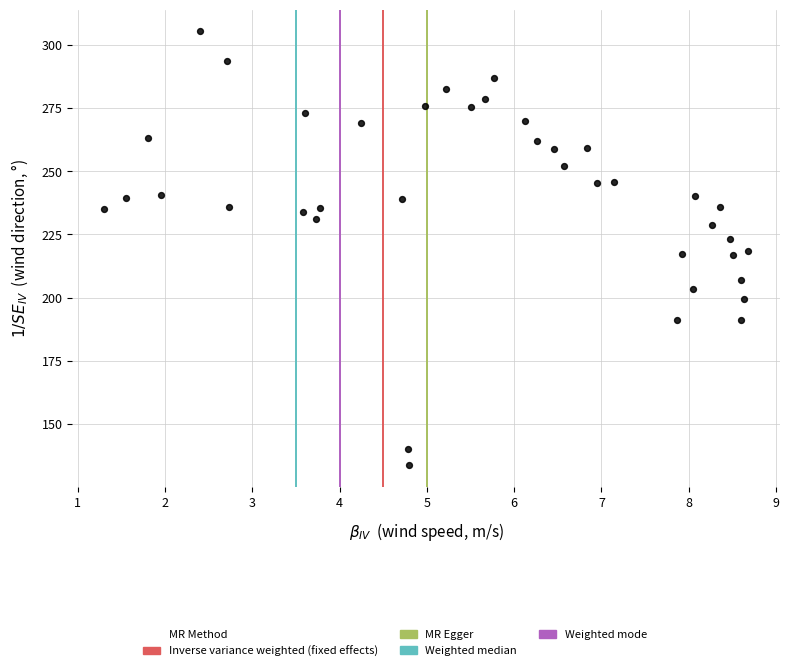

What is the range of X values (max minus min)?

7.4